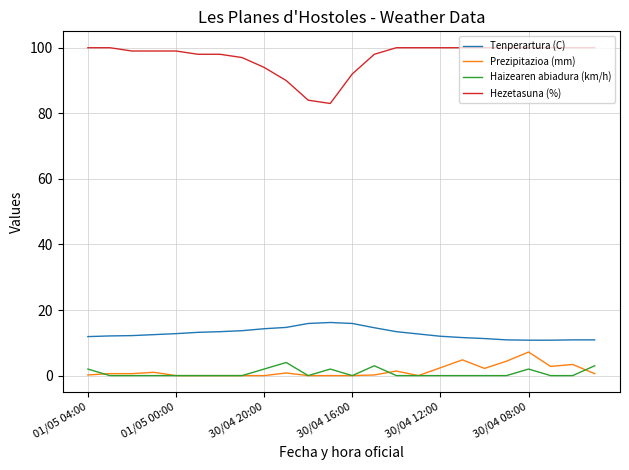

Which series has the widest spread of values?

Hezetasuna (%)